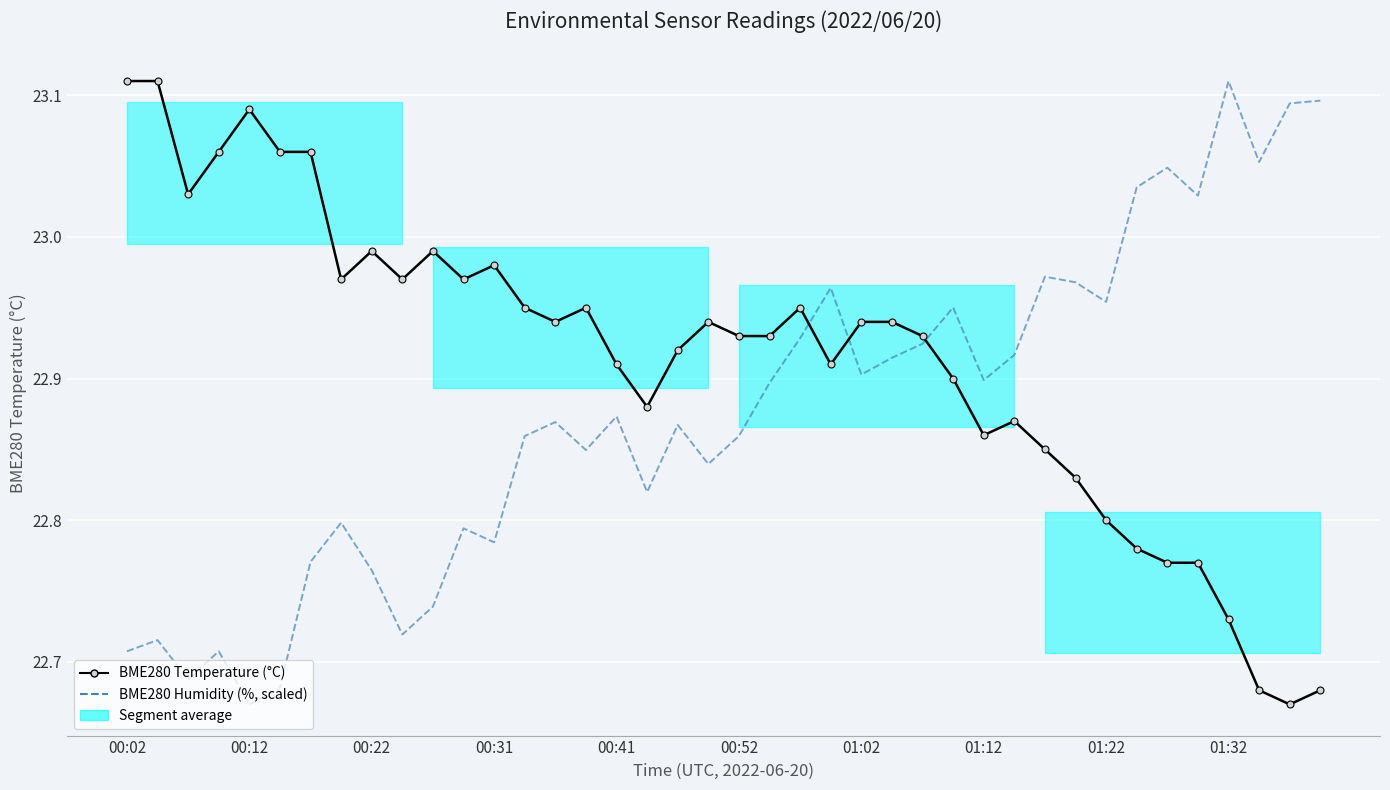

The value of BME280 Temperature (°C) at 15 is 13.8. True or false?

False